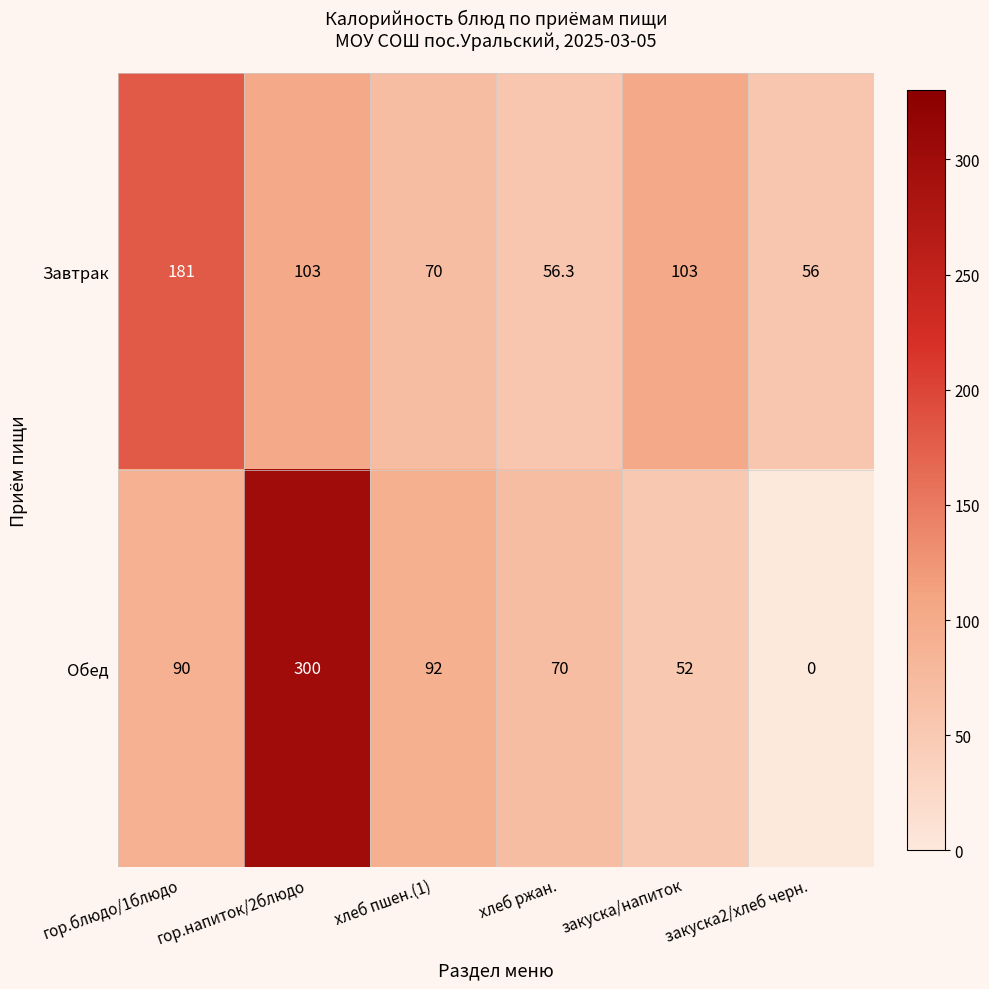

Rank the series at закуска/напиток from lowest to highest value.

Обед, Завтрак